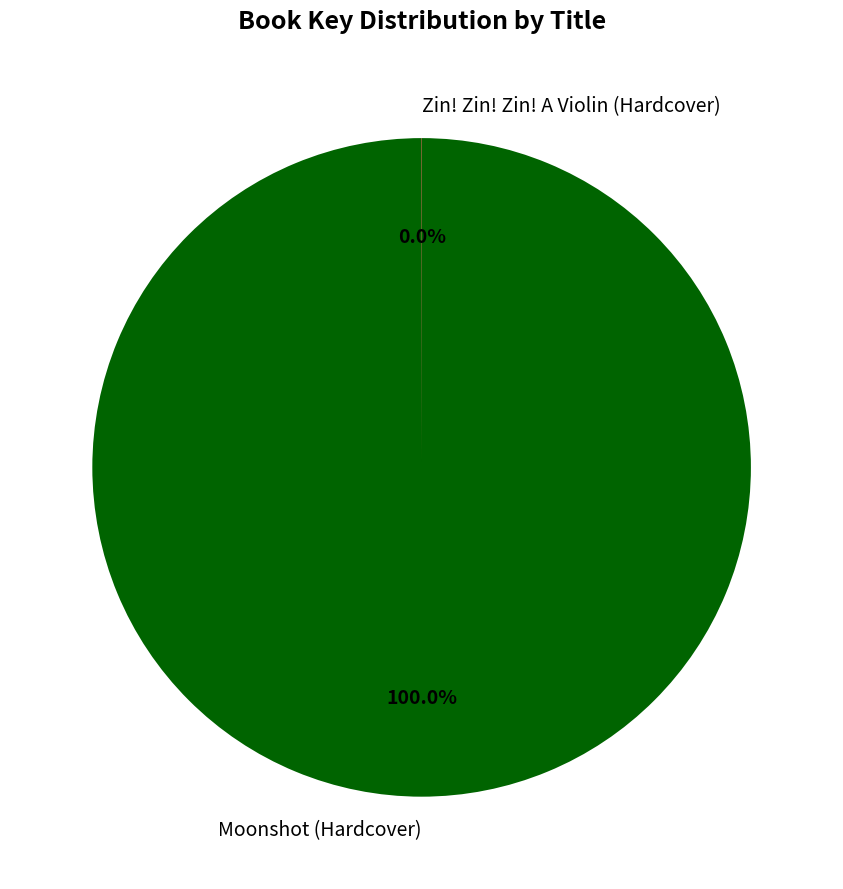

To the nearest percent, what is the average slice percentage?

50%